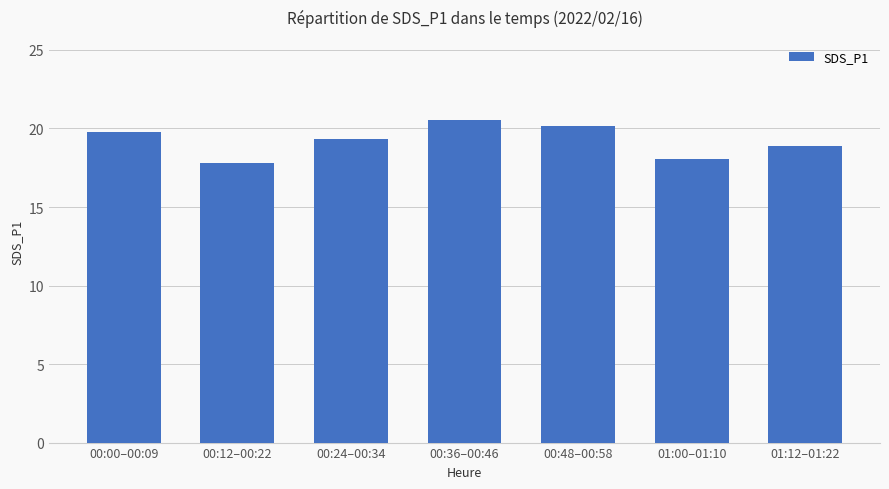

The value at 00:00–00:09 is 8.7. True or false?

False